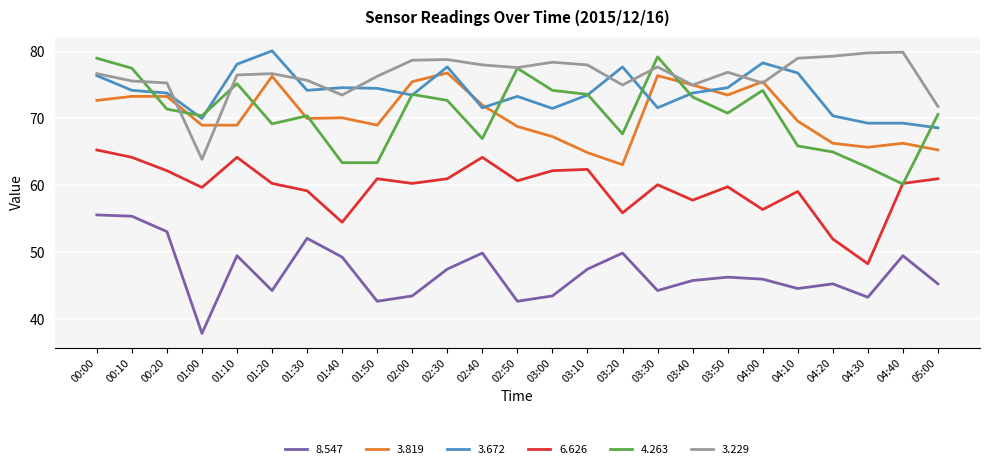

What is the difference between the highest and lowest values at 03:00?

34.9